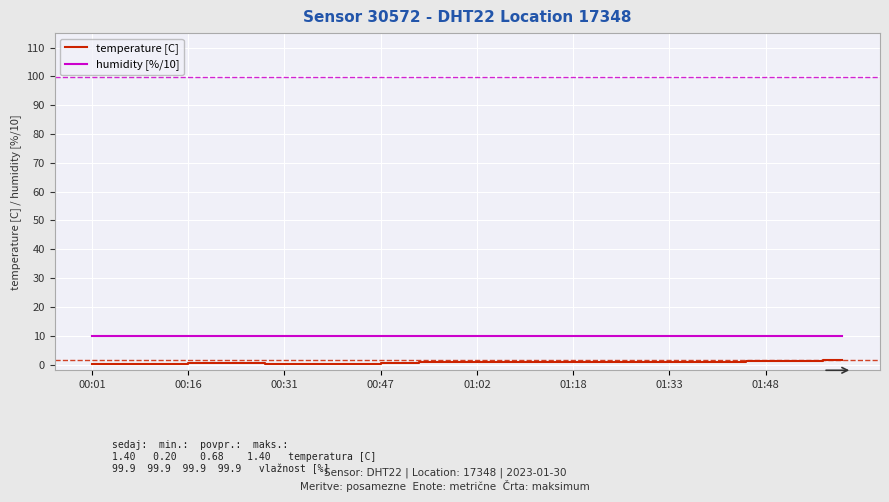

Rank the series by their average value, from highest to lowest.

humidity [%/10], temperature [C]